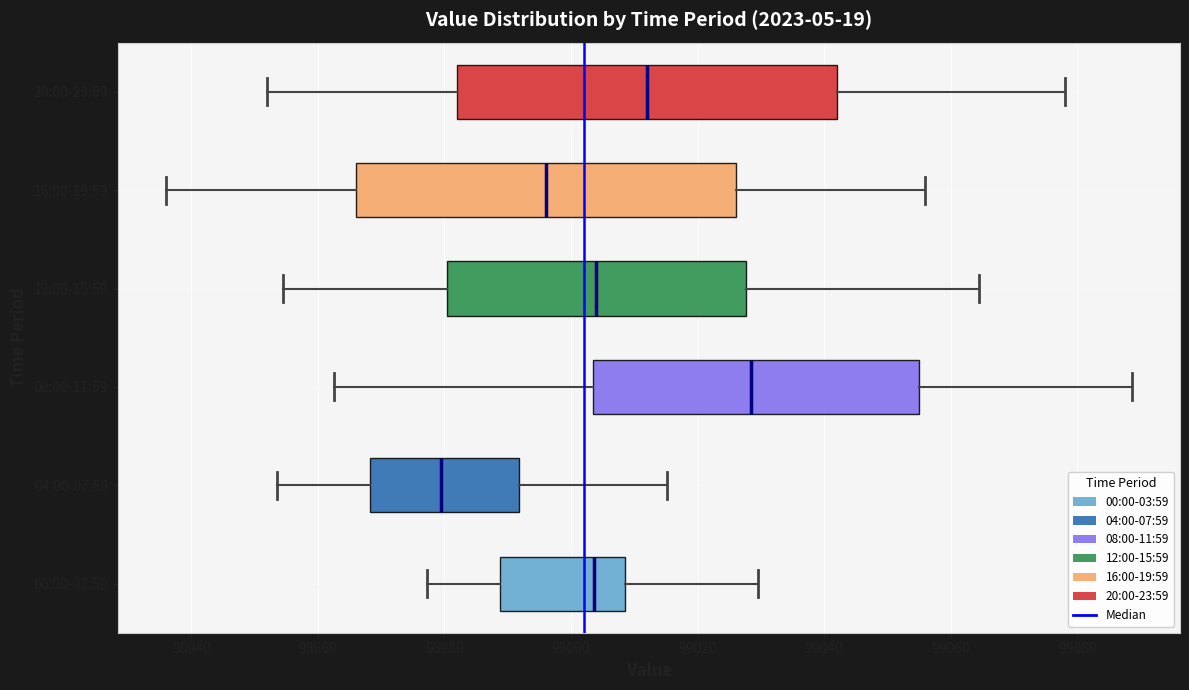

Where does the median line of the box for 08:00-11:59 sit on the x-axis? The values are not printed on the chart, so give them approximately, as read against the axis.

99028